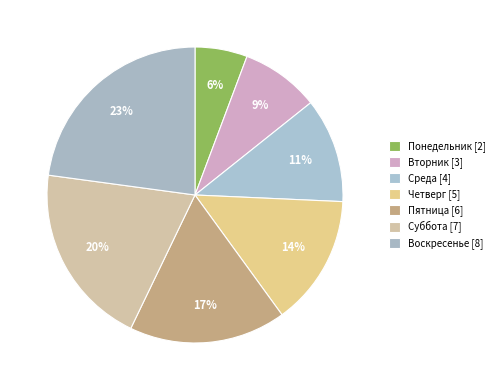

To the nearest percent, what is the combined percentage of Суббота and Пятница?

37%